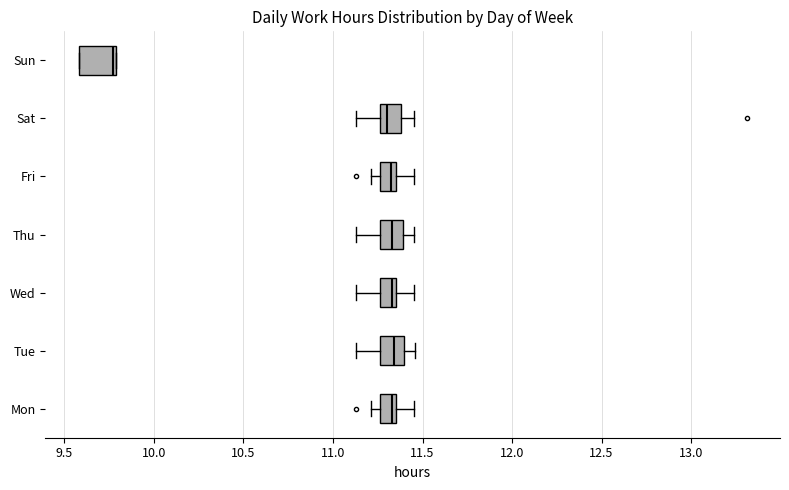

Reading bottom to top, read every box against the x-axis: the position of its median line, the range the box covers, and the ends of its whiskers. The values are not printed on the chart, so give them approximately, as read against the axis.

Mon: median 11.35 (just left of the box's right edge), box 11.25 to 11.35, whiskers 11.20 to 11.45
Tue: median 11.35, box 11.25 to 11.40, whiskers 11.15 to 11.45
Wed: median 11.35 (just left of the box's right edge), box 11.25 to 11.35, whiskers 11.15 to 11.45
Thu: median 11.35, box 11.25 to 11.40, whiskers 11.15 to 11.45
Fri: median 11.35 (just left of the box's right edge), box 11.25 to 11.35, whiskers 11.20 to 11.45
Sat: median 11.30, box 11.25 to 11.40, whiskers 11.15 to 11.45
Sun: median 9.75, box 9.60 to 9.80, whiskers 9.60 to 9.80